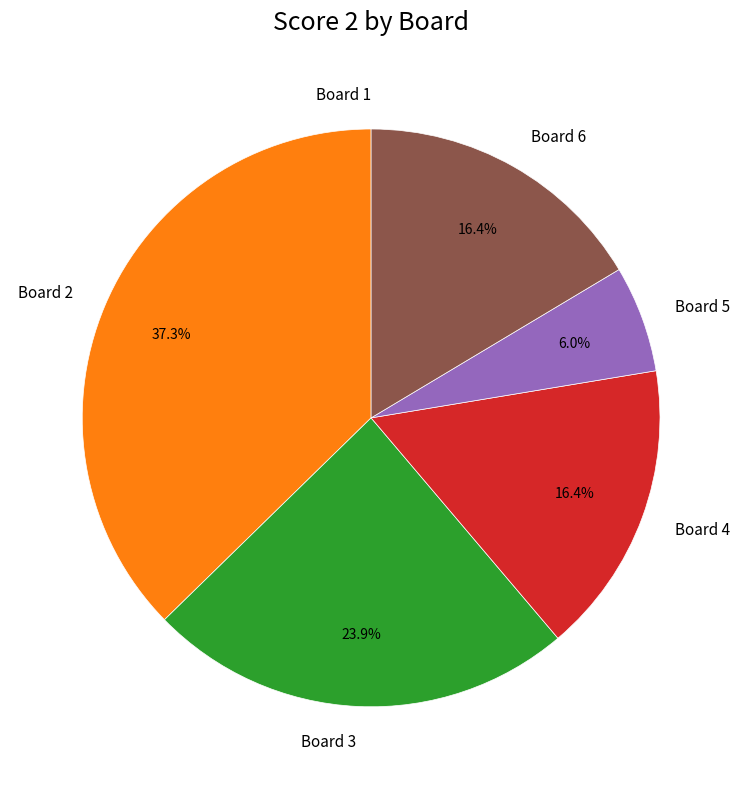

Is the sum of Board 4 and Board 3 greater than half?

No